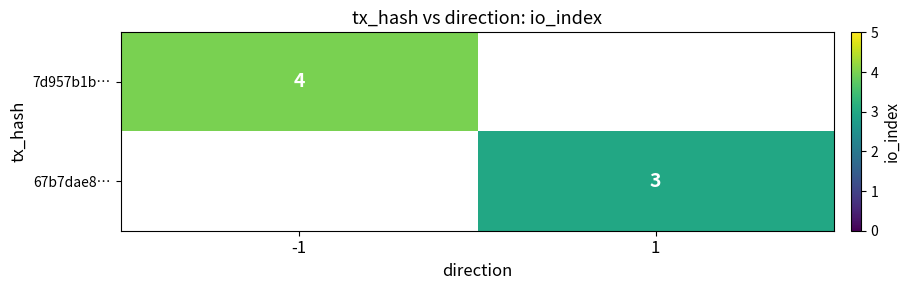

What is the greatest value displayed?

4.0